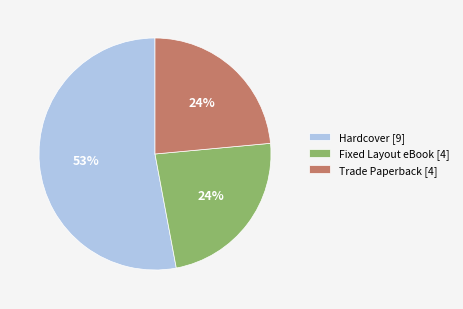

What is the largest slice in the pie chart?

Hardcover